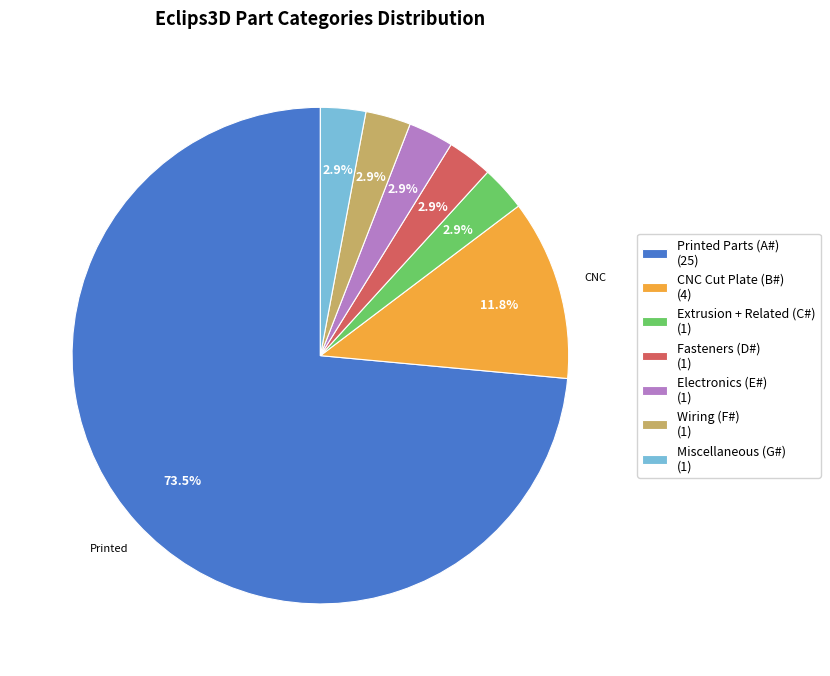

Count the number of slices in the pie.

7